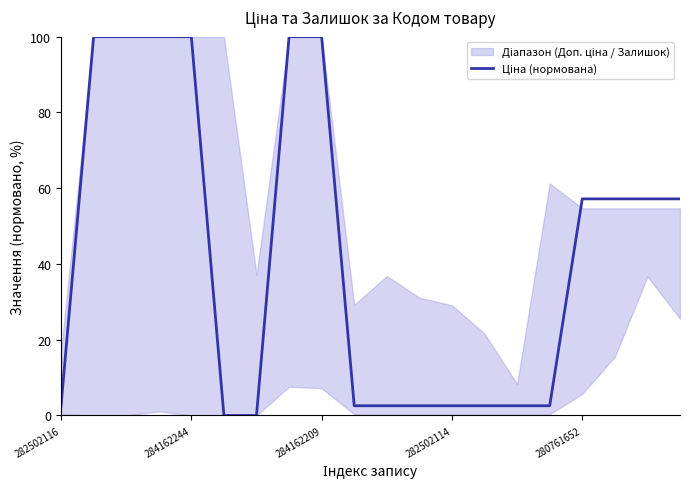

What position from the left is 6?

7